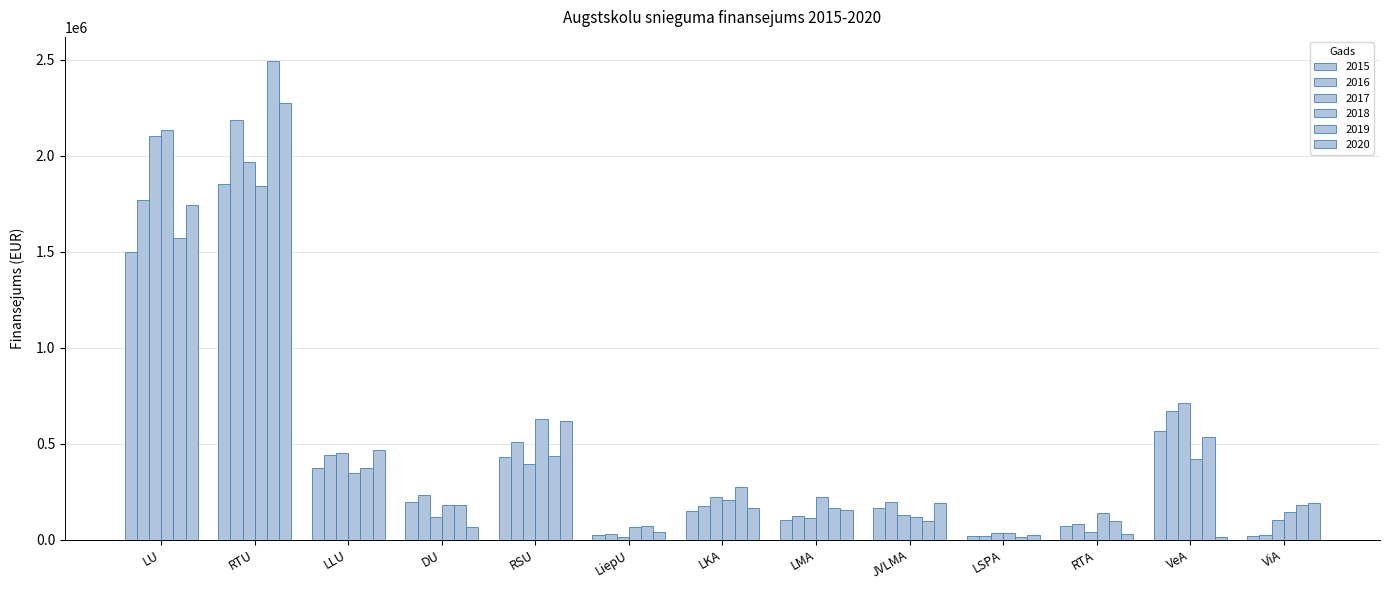

What is the average value of the 2015 series?

421519